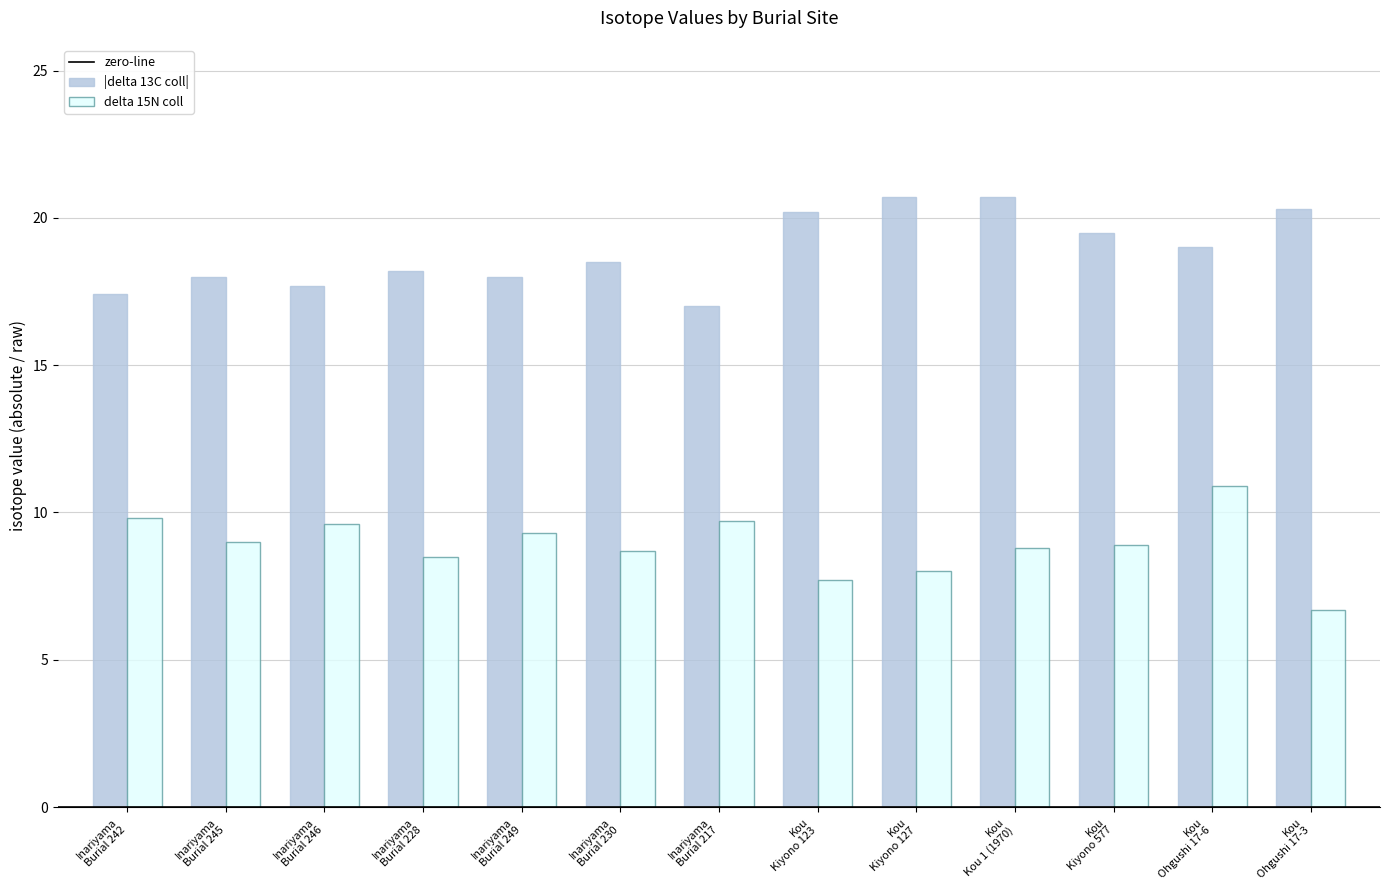

What is the lowest value of the delta 15N coll series?

6.7